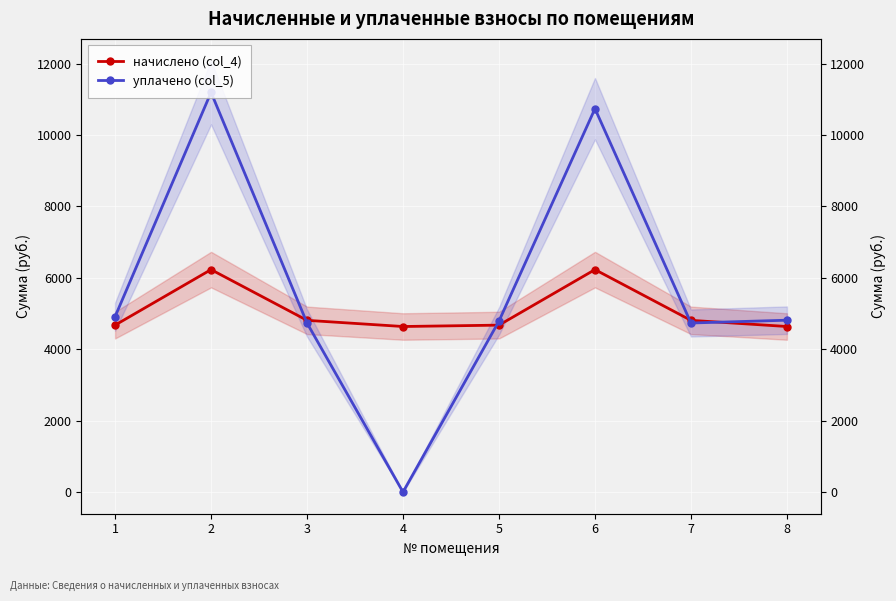

What is the value of the начислено (col_4) point at the 3rd from the left?

4809.6